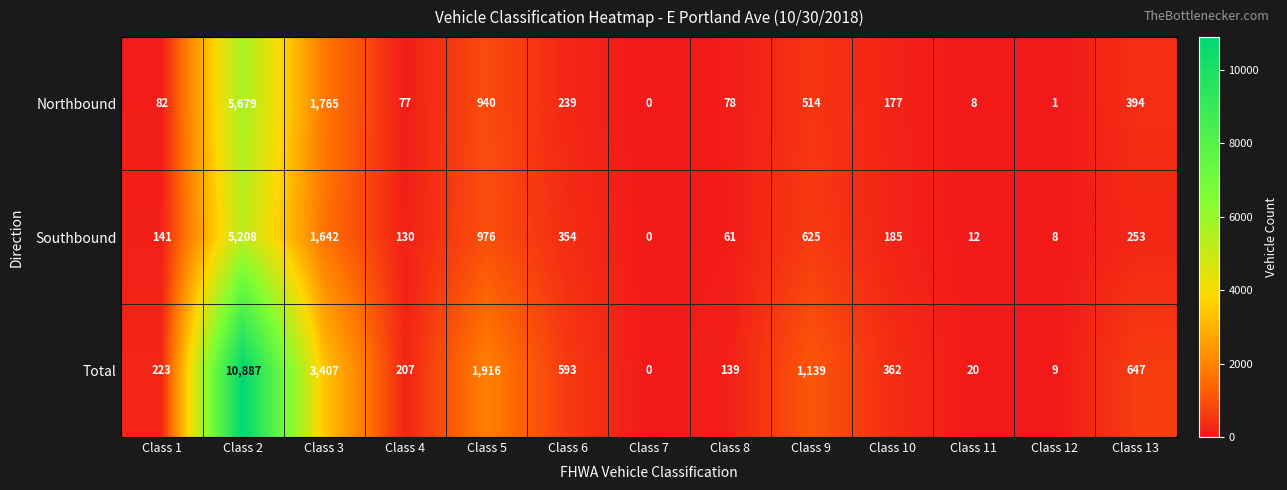

How many data points does each series have?

13